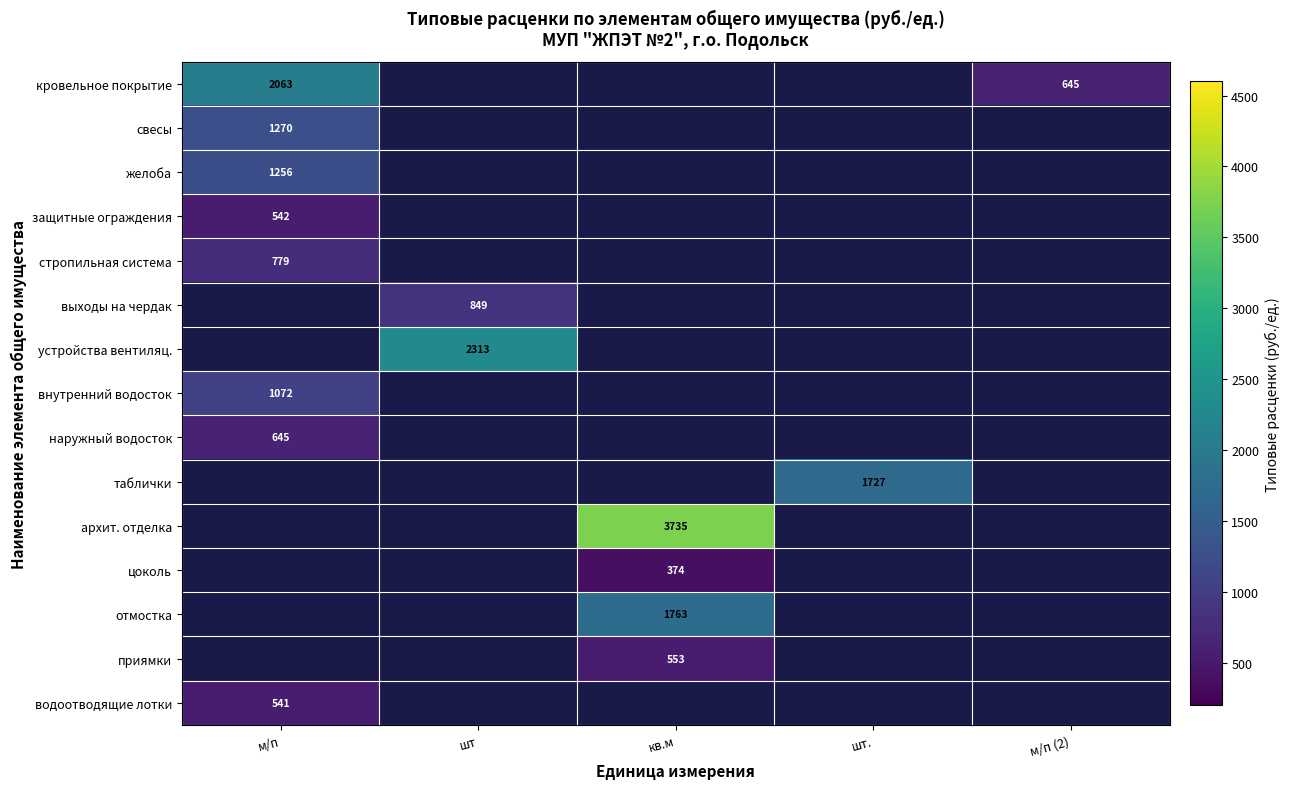

Which has a higher value, шт. or м/п (2)?

м/п (2)